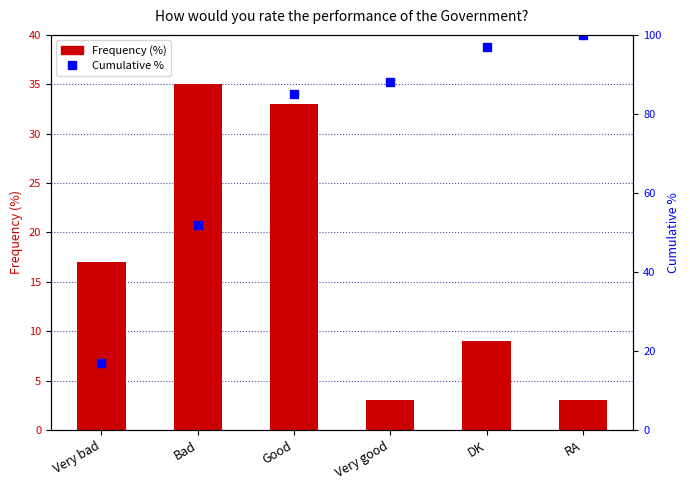

Reading left to right, what are all the values shown in this chart?

Frequency (%): 17	35	33	3	9	3
Cumulative %: 17	52	85	88	97	100